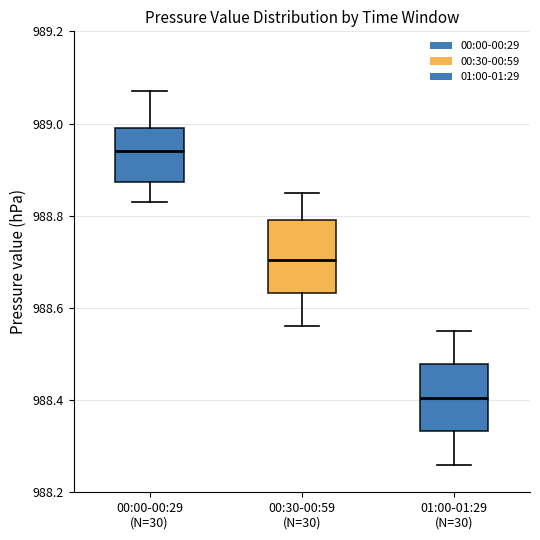

Which box's median line is the lowest?

01:00-01:29 (N=30)